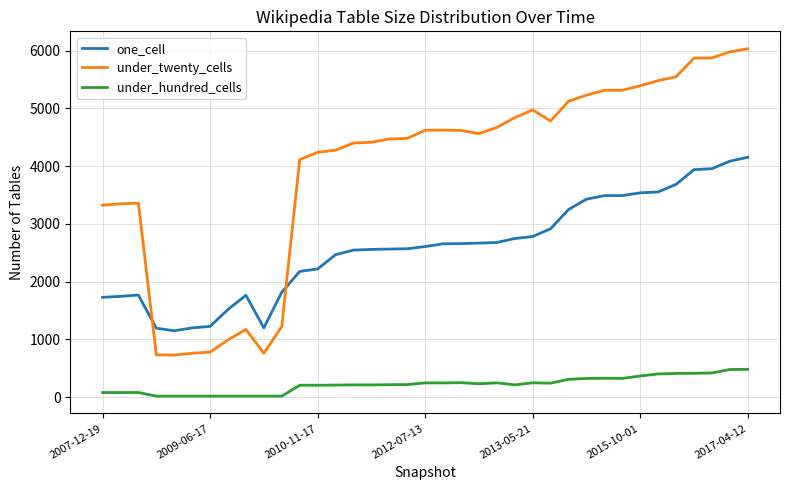

True or false: one_cell and under_hundred_cells intersect in this chart.

False